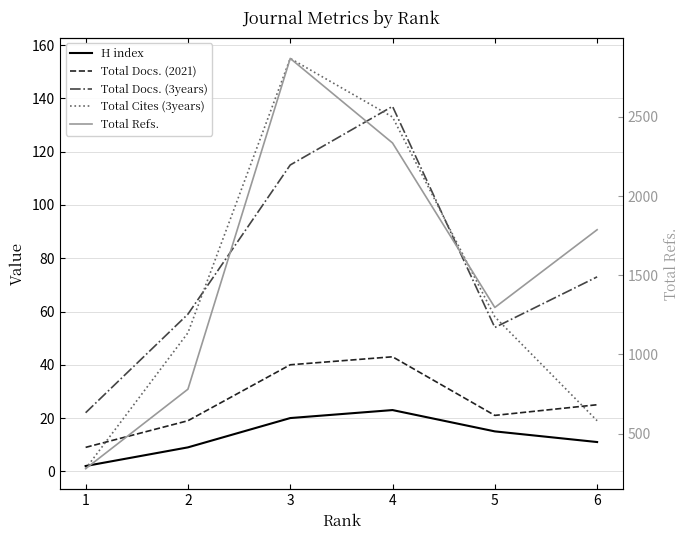

What is the maximum value for Total Docs. (2021)?

43